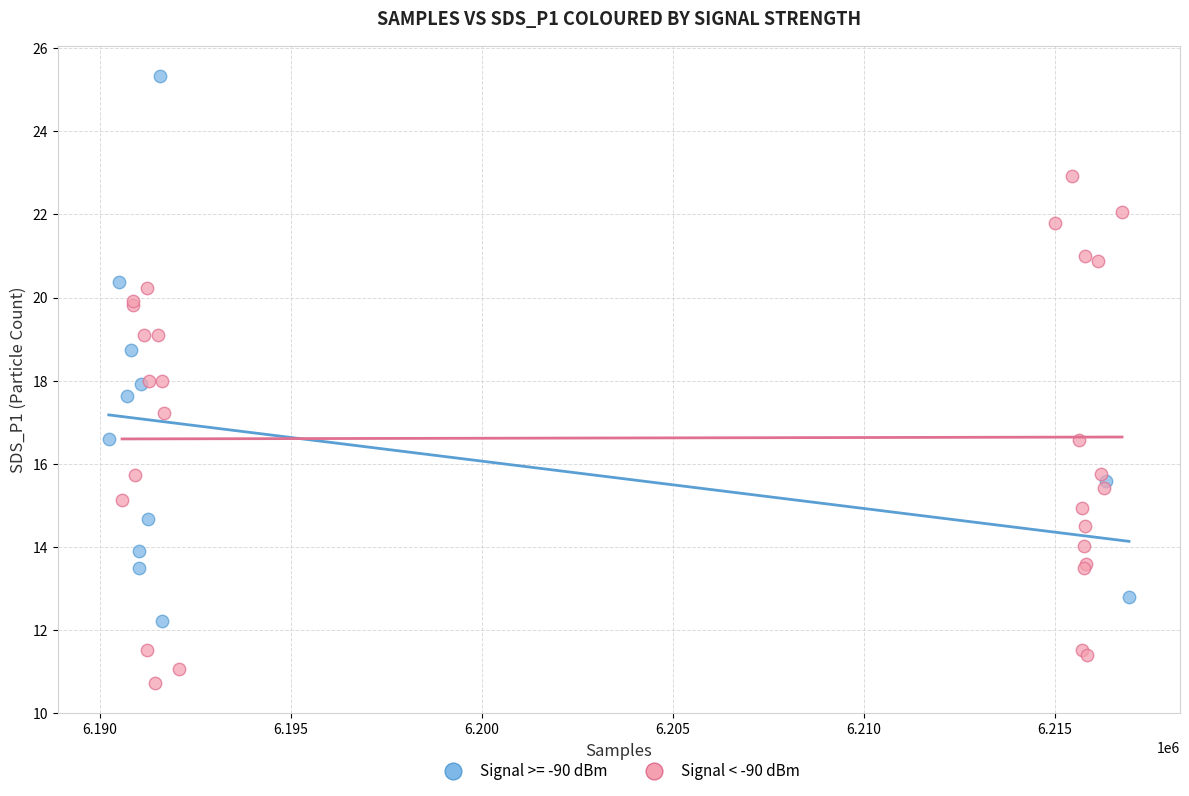

Which series contains the lowest Y value?

Signal < -90 dBm